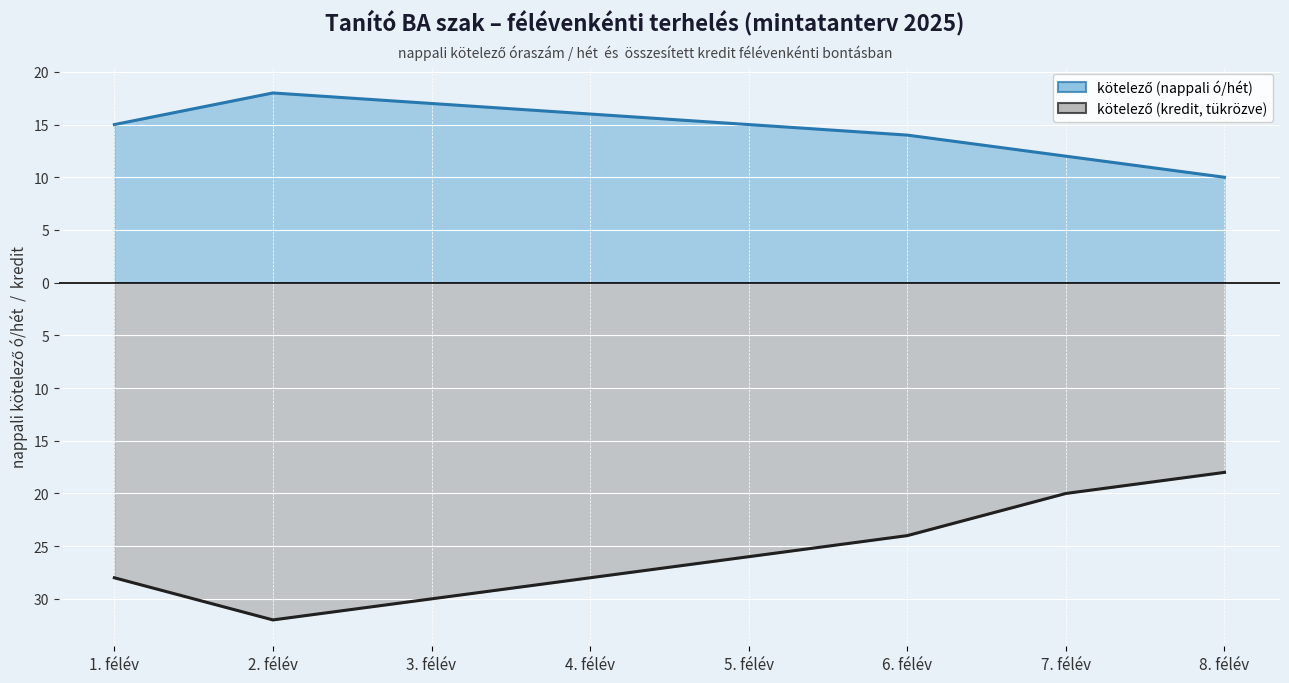

What is the value of the kötelező (kredit) point at the 4th from the left?

-28